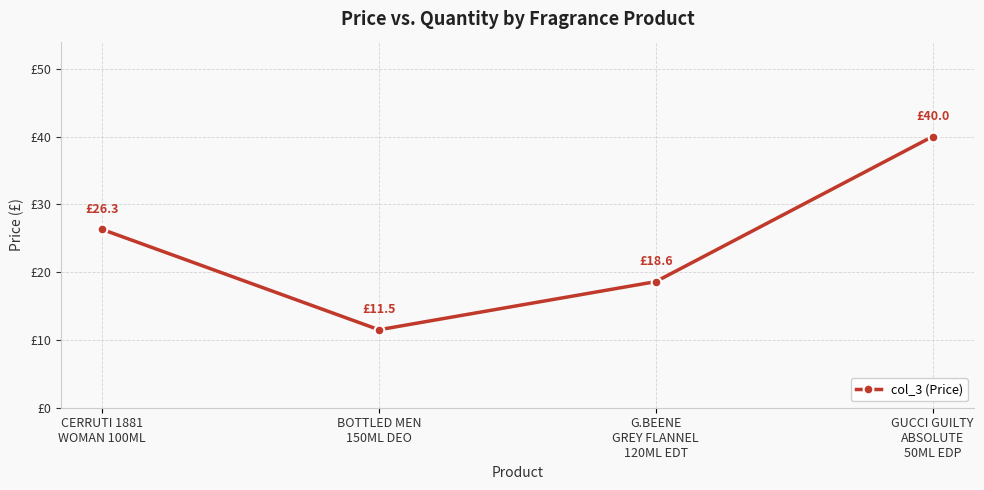

What is the difference between the values at BOTTLED MEN
150ML DEO and G.BEENE
GREY FLANNEL
120ML EDT?

7.1